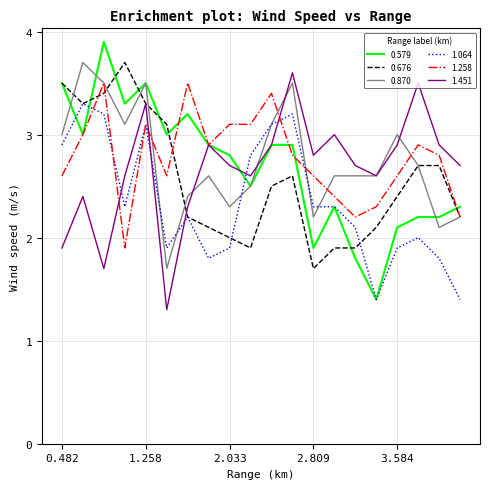

What is the smallest value displayed?

1.3